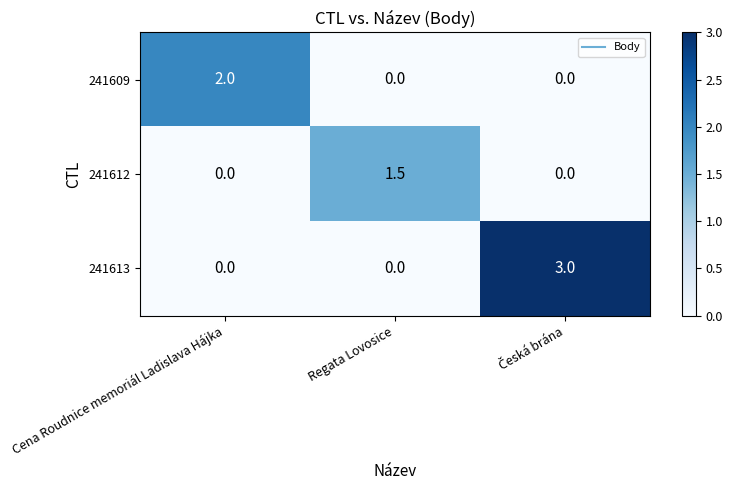

What is the sum of all 241613 values?

3.0